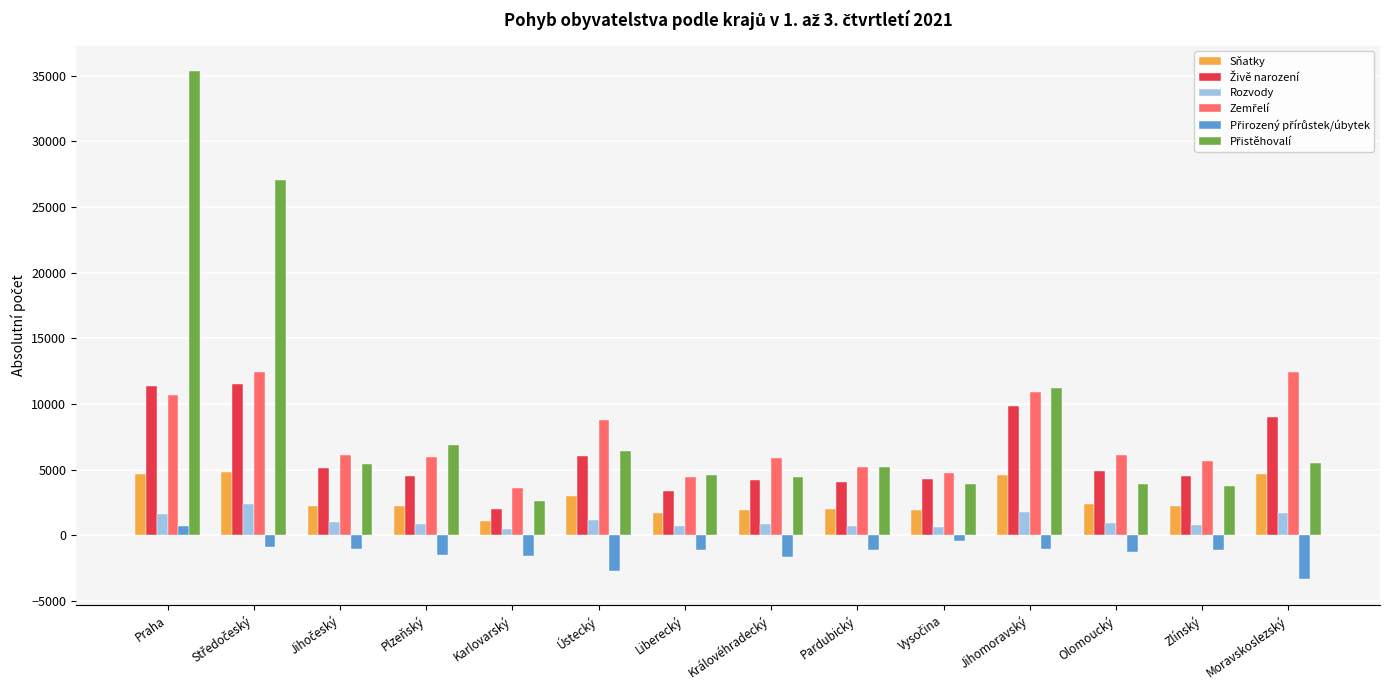

What is the spread (max minus min) of values at Olomoucký?

7383